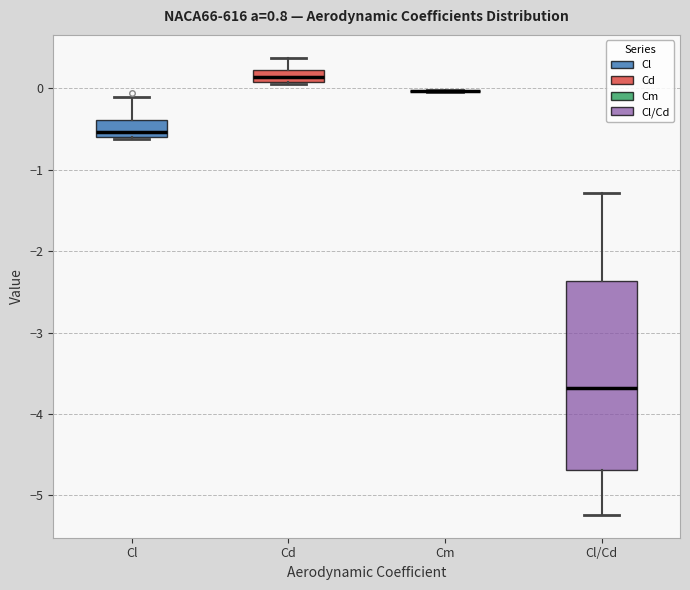

Where is the lower edge of the box for Cd on the y-axis? The values are not printed on the chart, so give them approximately, as read against the axis.

0.1